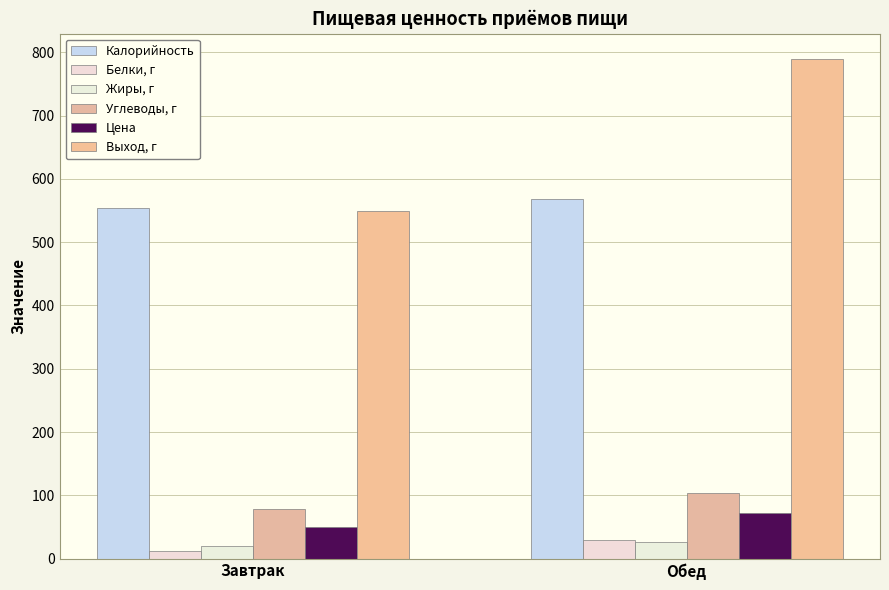

Is it true that Углеводы, г equals 122.7 at Завтрак?

False